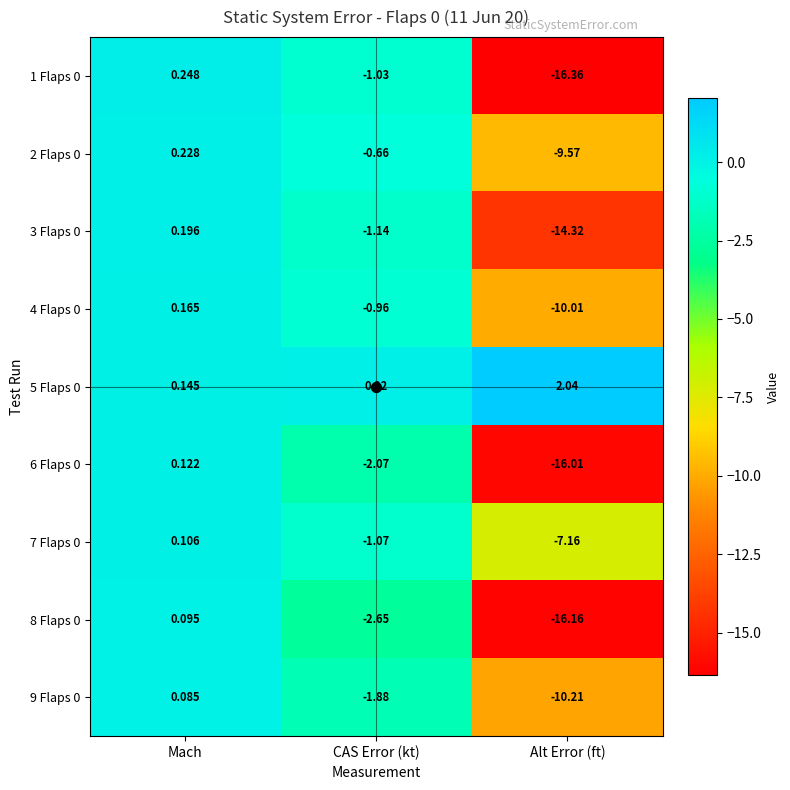

How many distinct data groups are displayed?

9